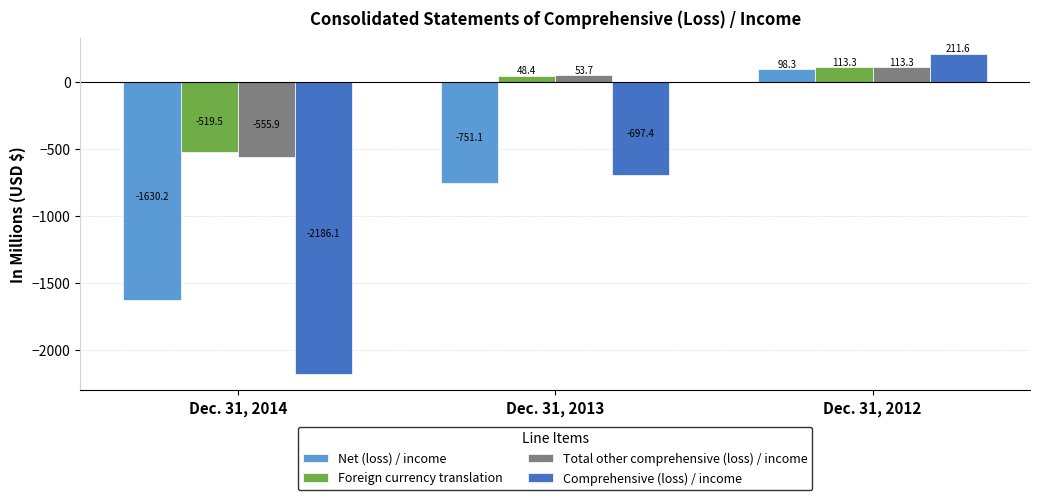

Which series has the widest spread of values?

Comprehensive (loss) / income